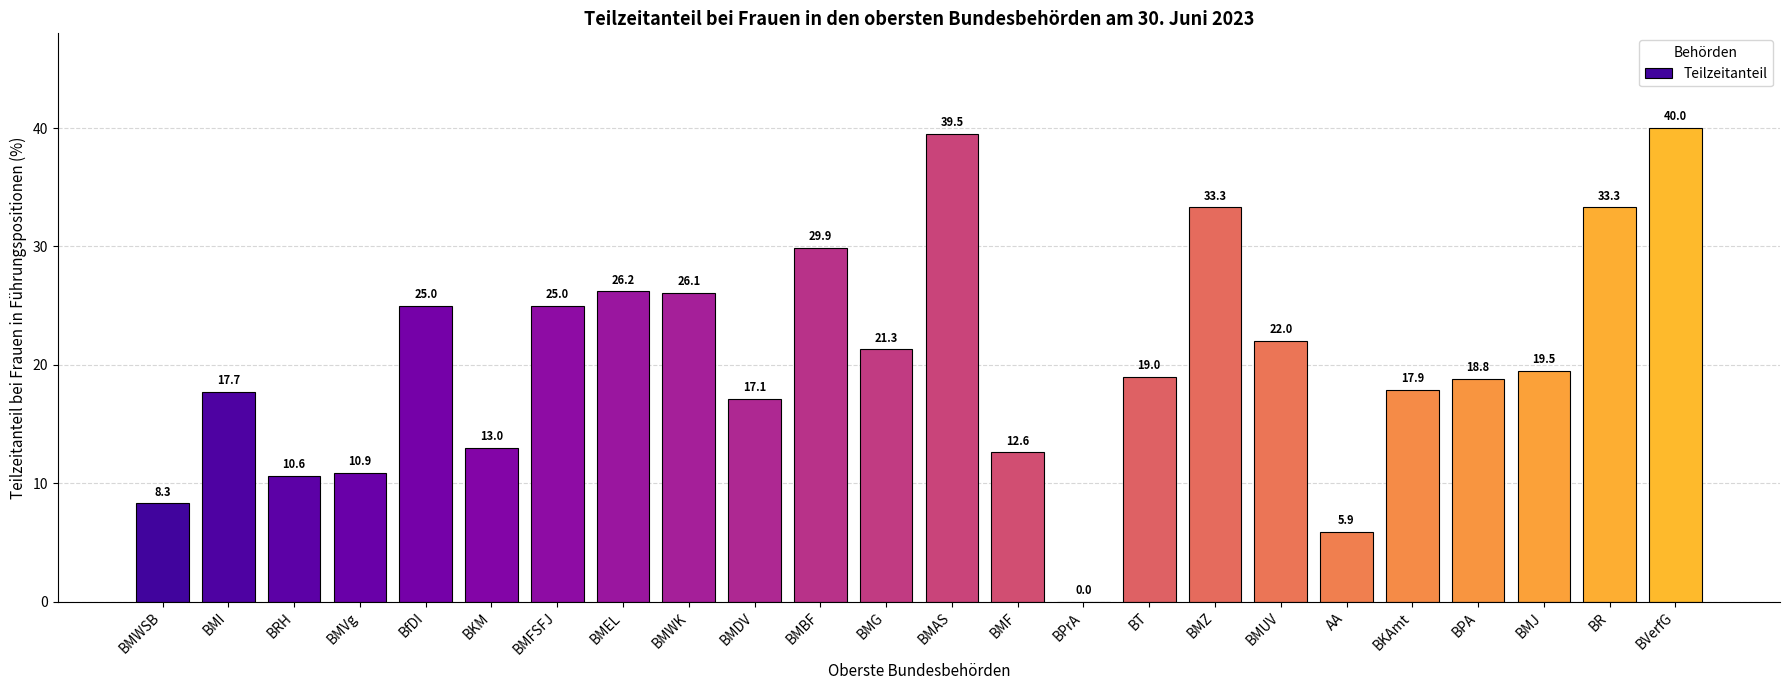

The chart shows a value of 40.0 at BVerfG. True or false?

True